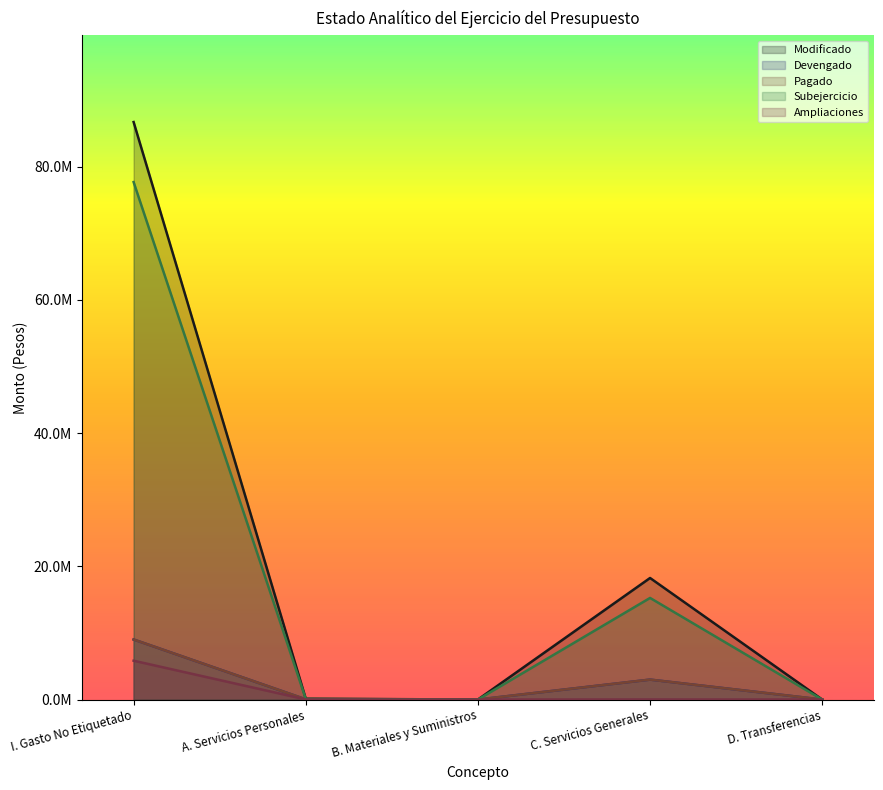

Reading left to right, transcribe all the data shown in this chart.

Modificado: I. Gasto No Etiquetado=86710166.0	A. Servicios Personales=123828.0	B. Materiales y Suministros=0.0	C. Servicios Generales=18250326.0	D. Transferencias=0.0
Devengado: I. Gasto No Etiquetado=9016375.4	A. Servicios Personales=33052.6	B. Materiales y Suministros=0.0	C. Servicios Generales=2995069.7	D. Transferencias=0.0
Pagado: I. Gasto No Etiquetado=9016375.4	A. Servicios Personales=33052.6	B. Materiales y Suministros=0.0	C. Servicios Generales=2995069.7	D. Transferencias=0.0
Subejercicio: I. Gasto No Etiquetado=77693790.6	A. Servicios Personales=90775.4	B. Materiales y Suministros=0.0	C. Servicios Generales=15255256.3	D. Transferencias=0.0
Ampliaciones: I. Gasto No Etiquetado=5831173.8	A. Servicios Personales=15586.9	B. Materiales y Suministros=0.0	C. Servicios Generales=15586.9	D. Transferencias=0.0